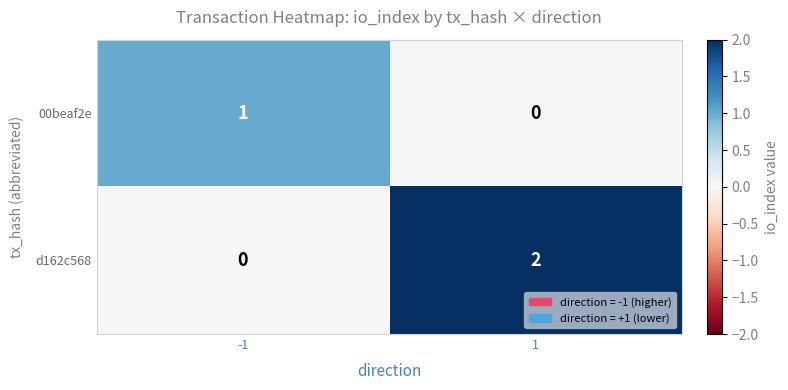

True or false: 00beaf2e has a value of 1 at -1.

True